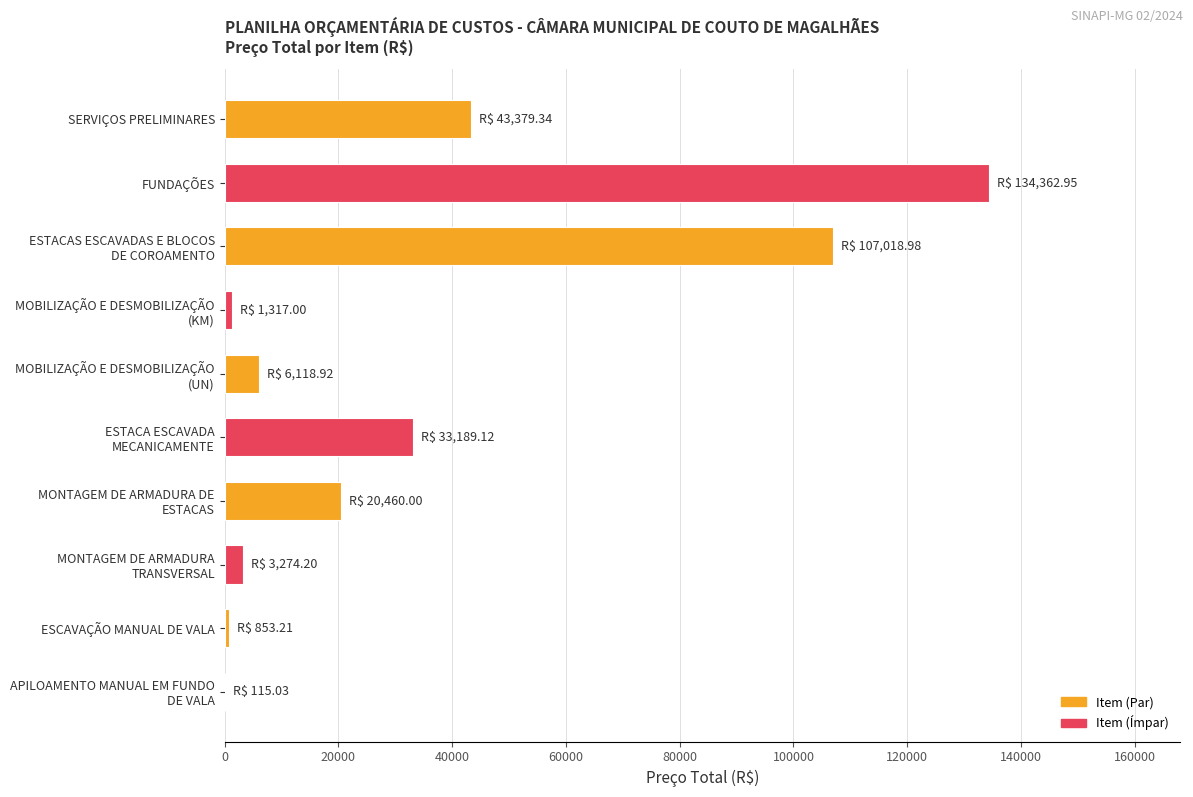

What is the maximum value shown in the chart?

134363.0